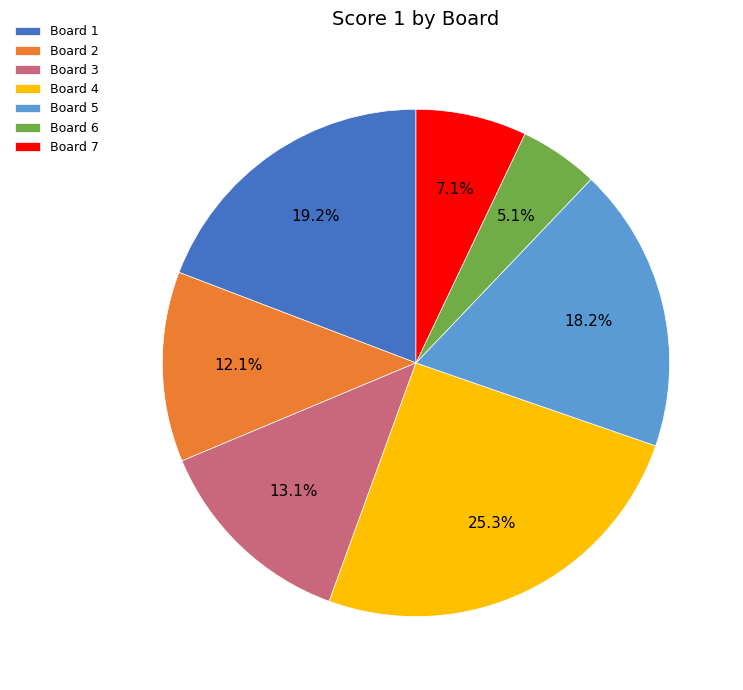

Is there any slice that represents more than half of the pie?

No